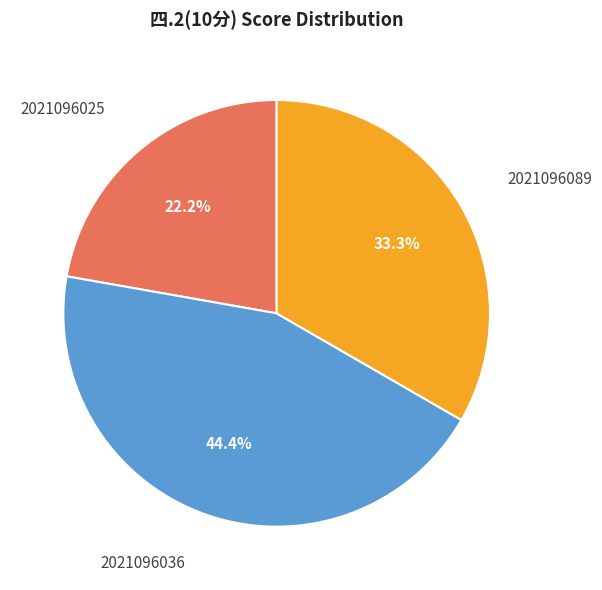

To the nearest percent, what portion does 2021096089 represent?

33%